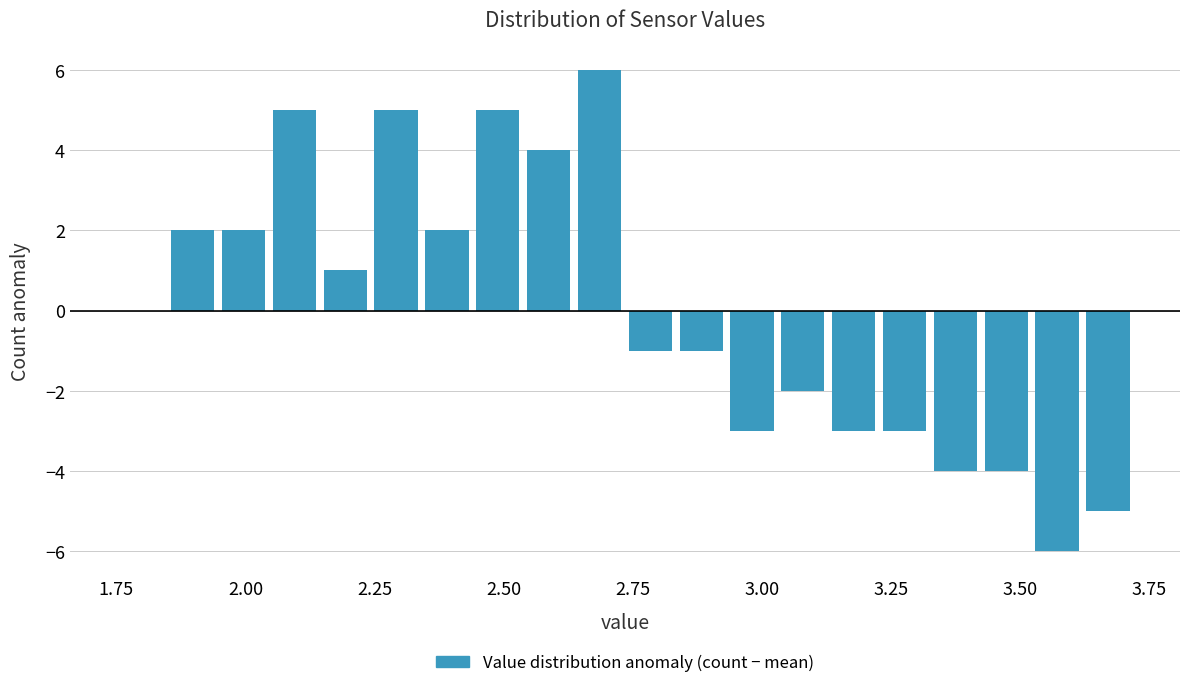

Read against the x-axis, roughly where is the centre of the tallest bar?

2.70